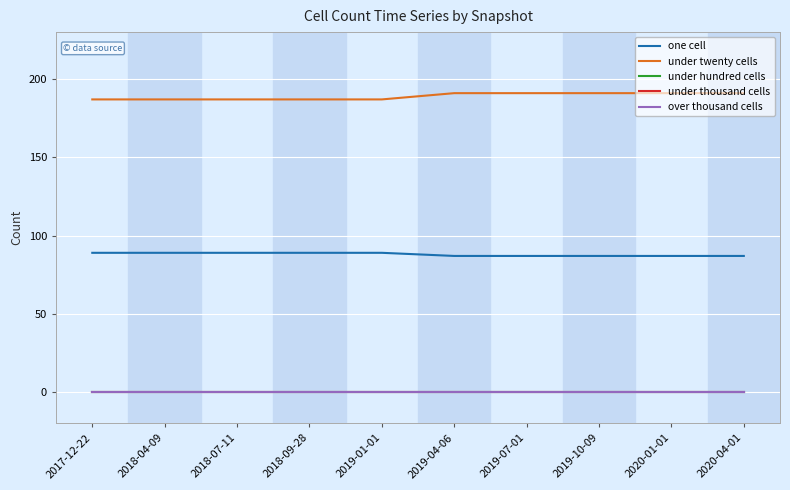

The under twenty cells series shows 124 at 2017-12-22. True or false?

False